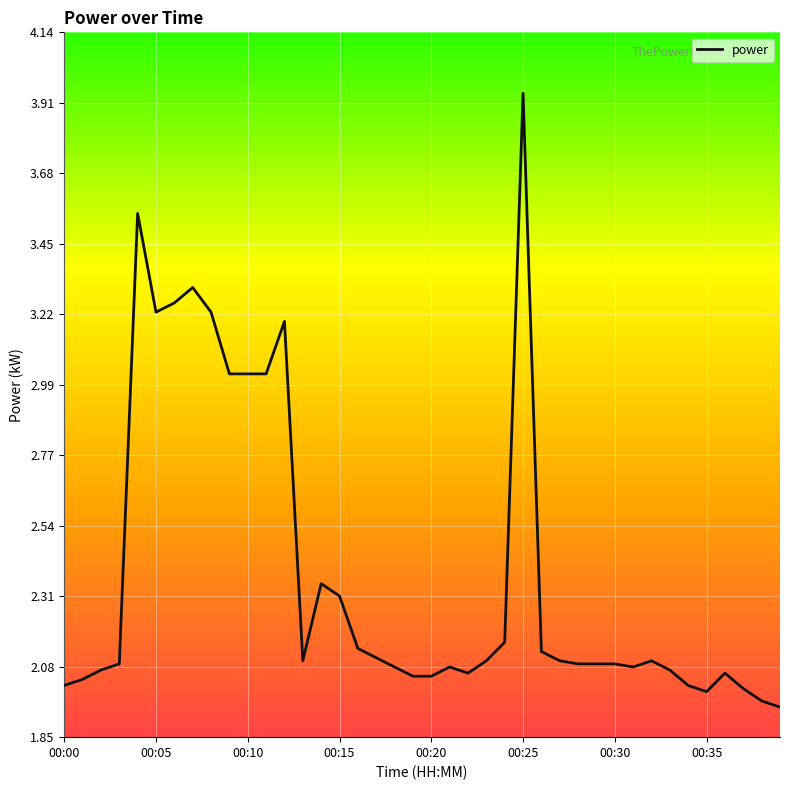

How many lines are shown in the chart?

1